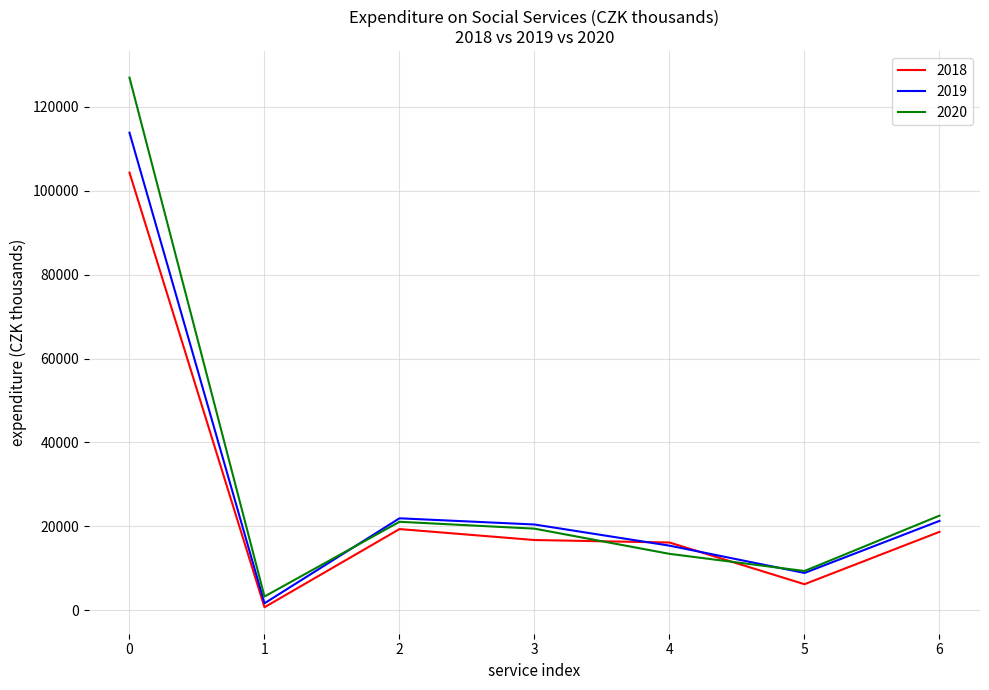

List the series in order of their peak value, highest first.

2020, 2019, 2018